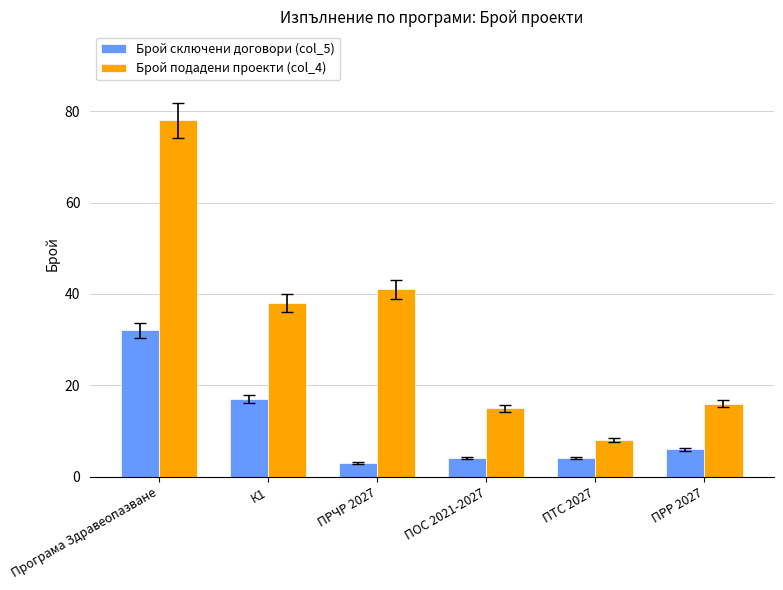

Rank the series by their maximum value, from lowest to highest.

Брой сключени договори (col_5), Брой подадени проекти (col_4)